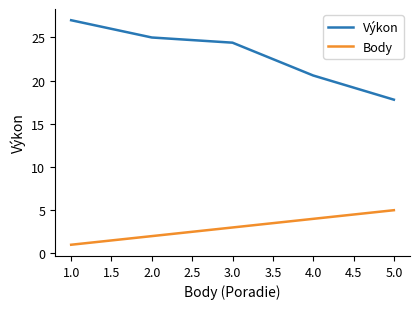

Which series has the largest range (max minus min)?

Výkon